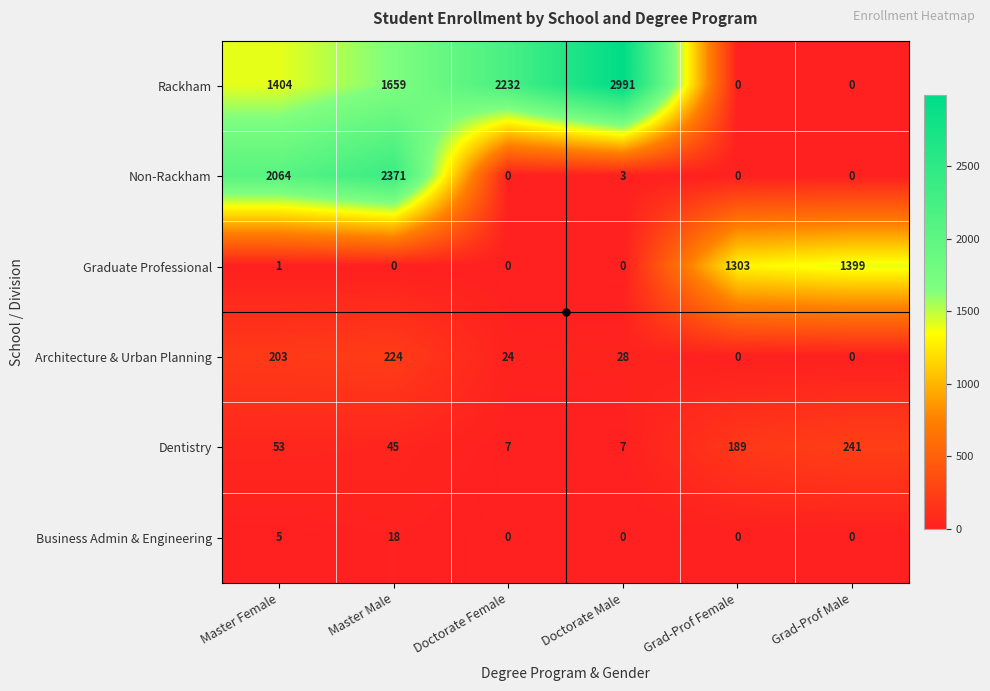

At which category is the sum across all series the highest?

Master Male